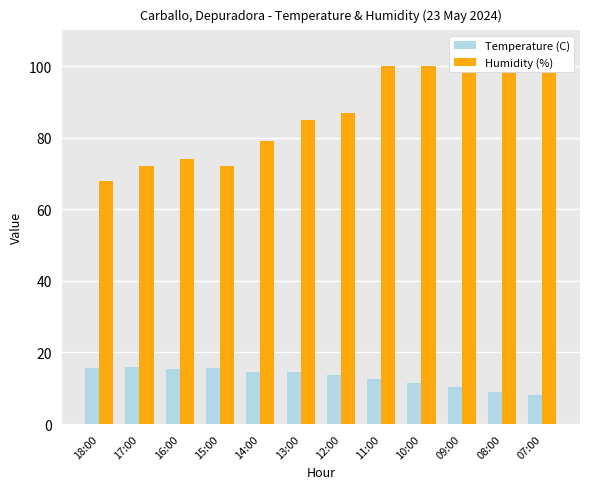

What is the average value of the Temperature (C) series?

13.1